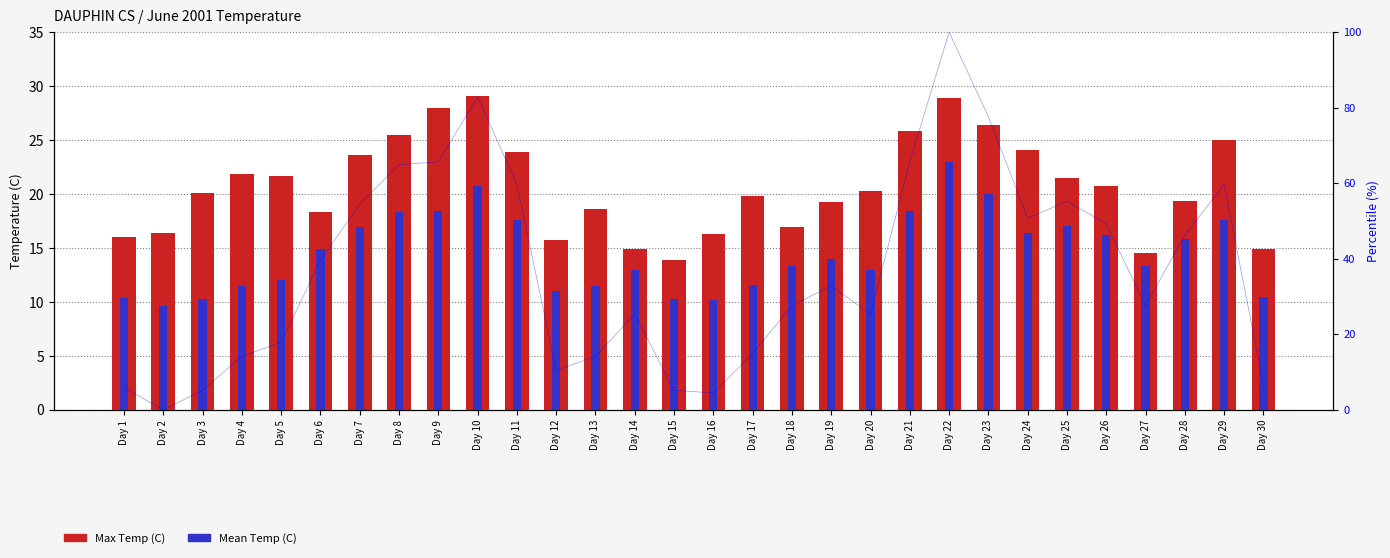

True or false: Max Temp (C) has a value of 7.3 at Day 30.

False